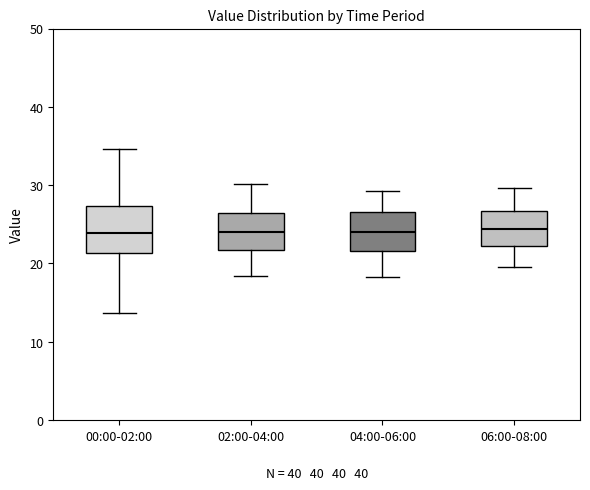

Reading left to right, transcribe this box plot: for each box, give where its median line is, the range the box spans, and where its two whiskers end, as read against the y-axis. The values are not printed on the chart, so give them approximately, as read against the axis.

00:00-02:00: median 24, box 21 to 27, whiskers 14 to 35
02:00-04:00: median 24, box 22 to 27, whiskers 18 to 30
04:00-06:00: median 24, box 22 to 27, whiskers 18 to 29
06:00-08:00: median 24, box 22 to 27, whiskers 20 to 30